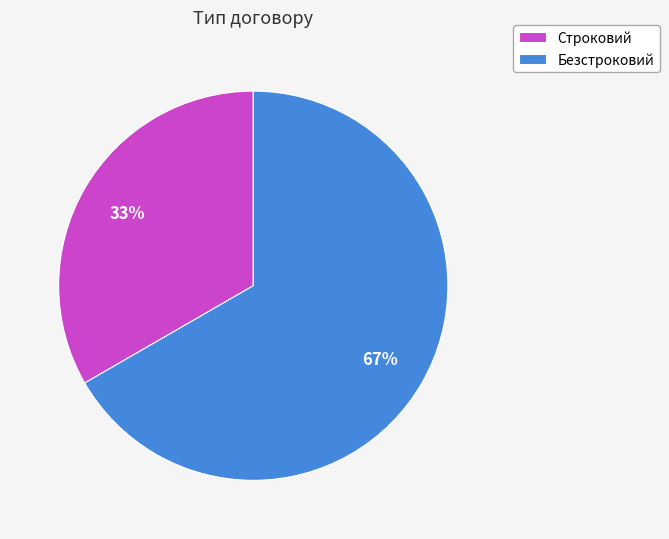

To the nearest percent, what is the average slice percentage?

50%